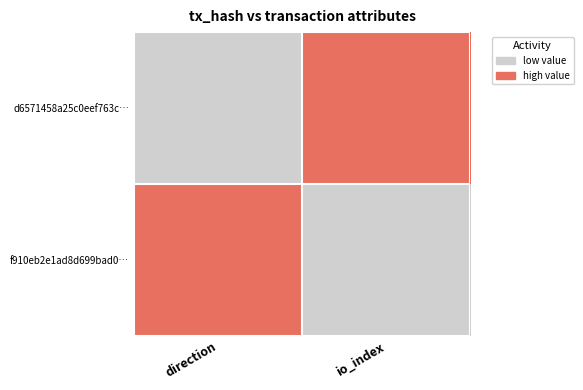

What is the difference between the highest and lowest values at direction?

1